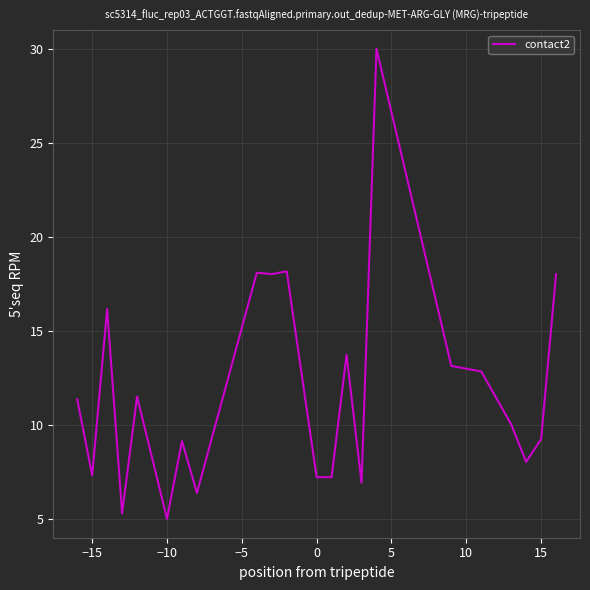

What is the smallest value displayed?

5.0